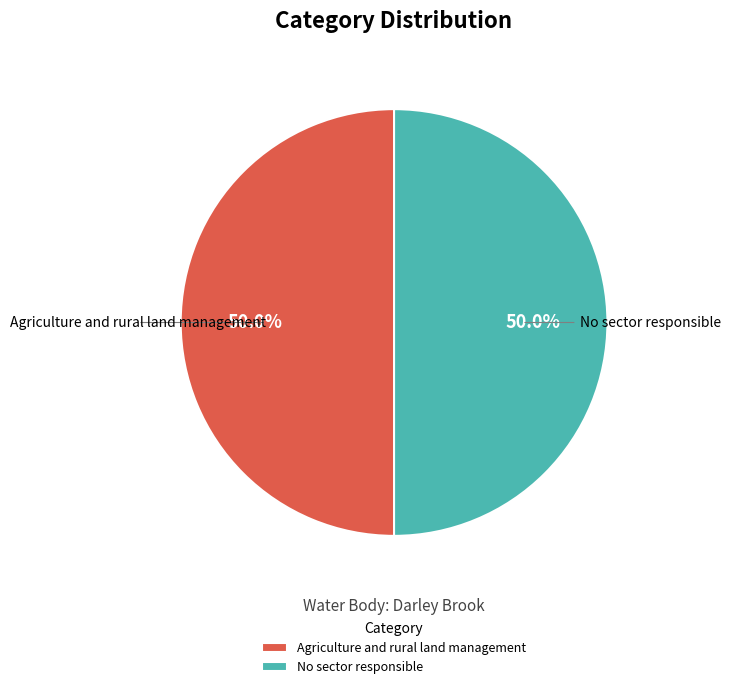

What is the ratio of the value at Agriculture and rural land management to the value at No sector responsible?

1.0